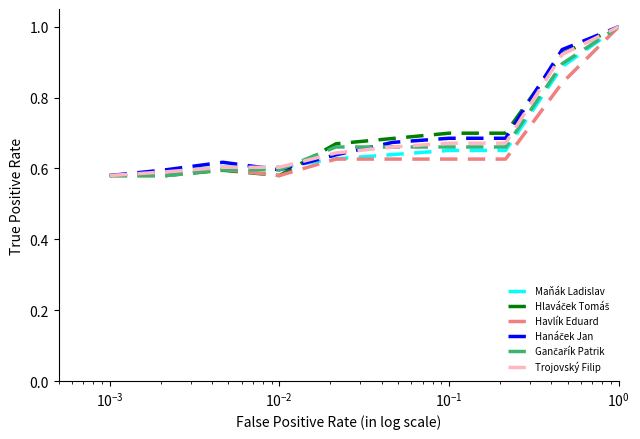

What is the maximum value shown in the chart?

1.0